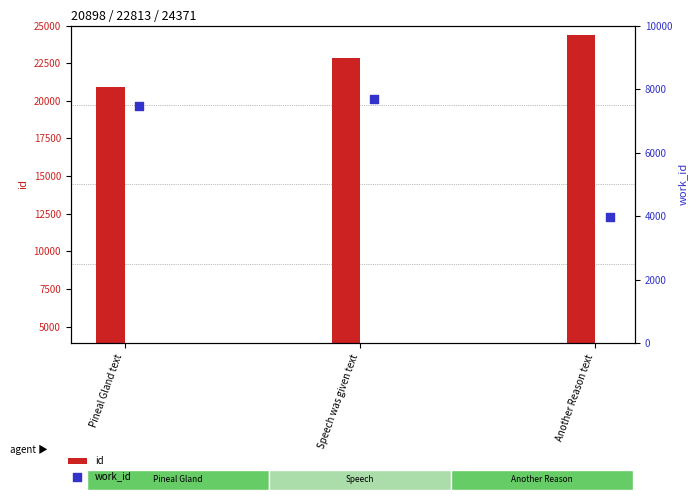

Is the value of work_id at Pineal Gland text greater than the value of id at Speech was given text?

No